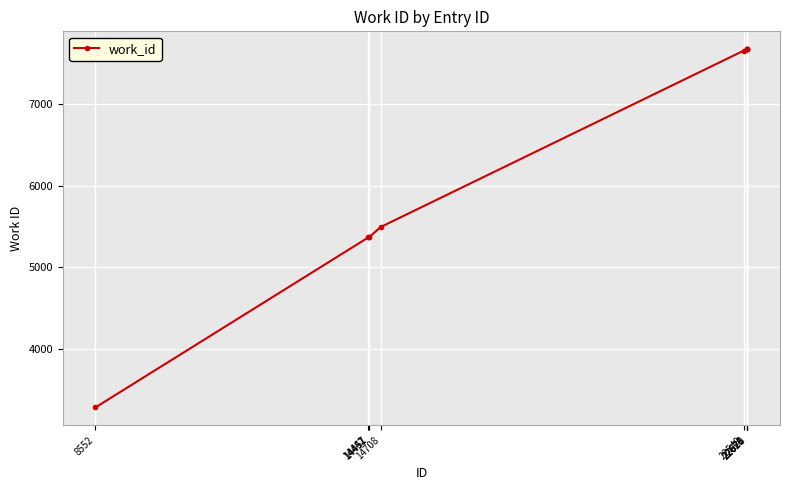

What is the change in value from 14442 to 22626?

+2299